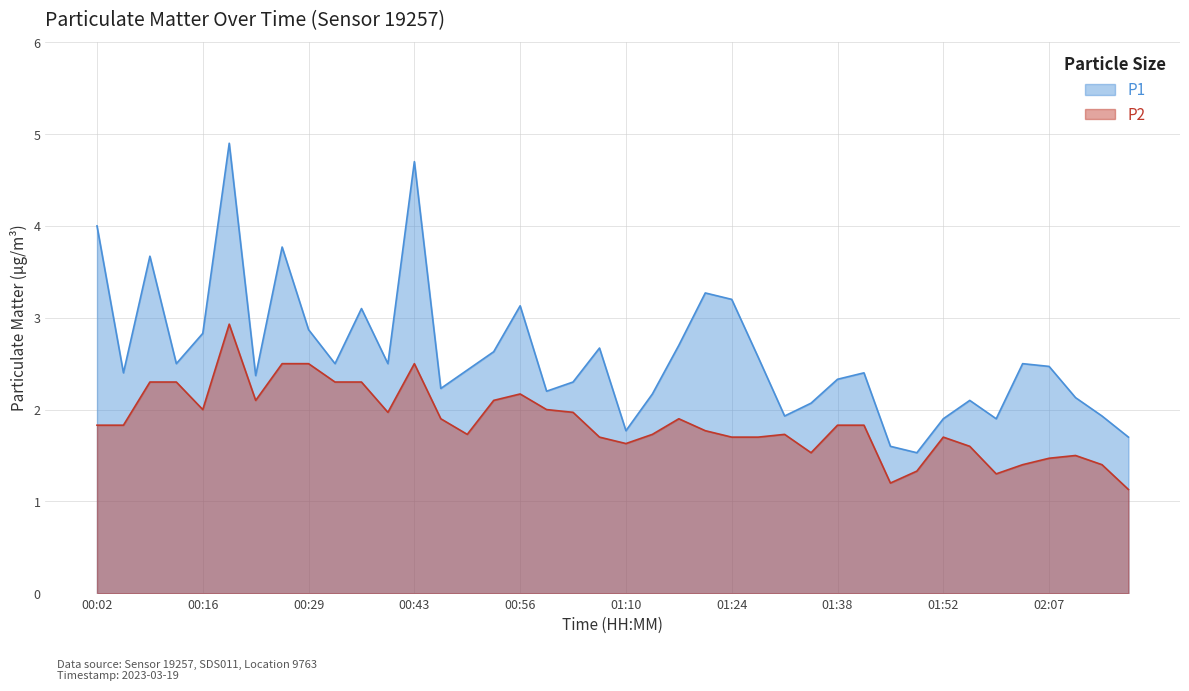

Which label corresponds to the smallest value in the chart?

02:17